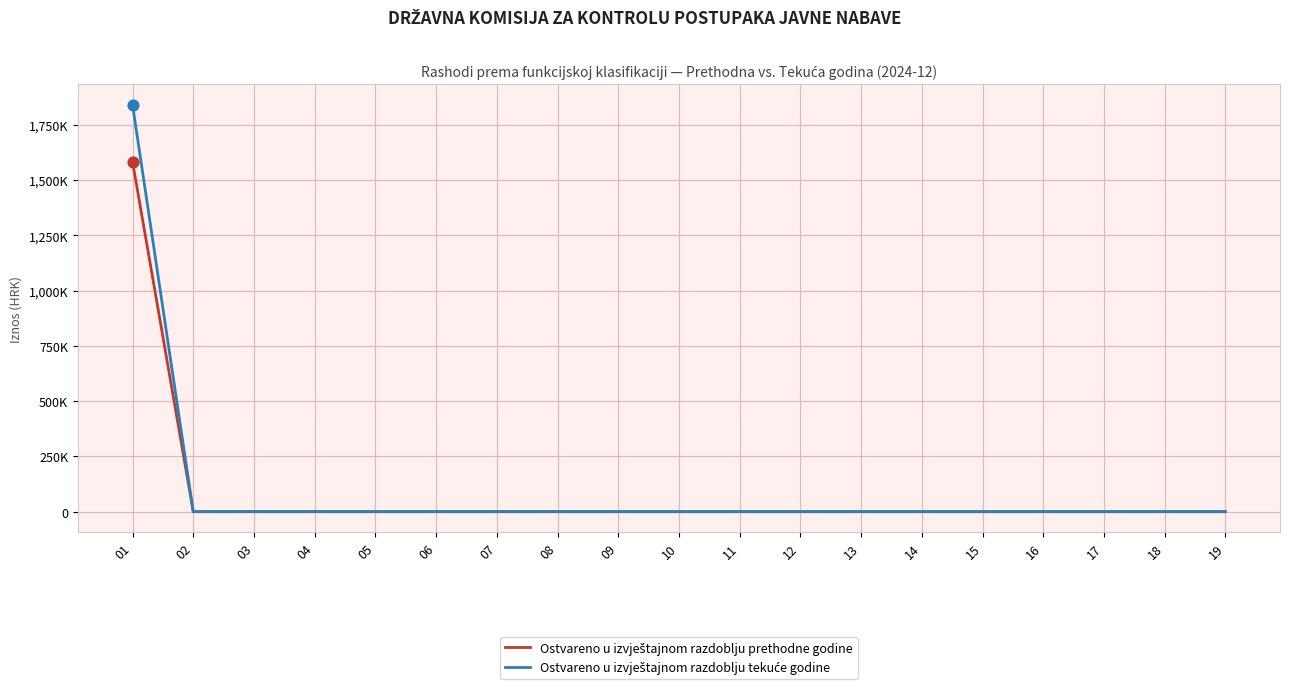

Does the chart have visible grid lines?

Yes